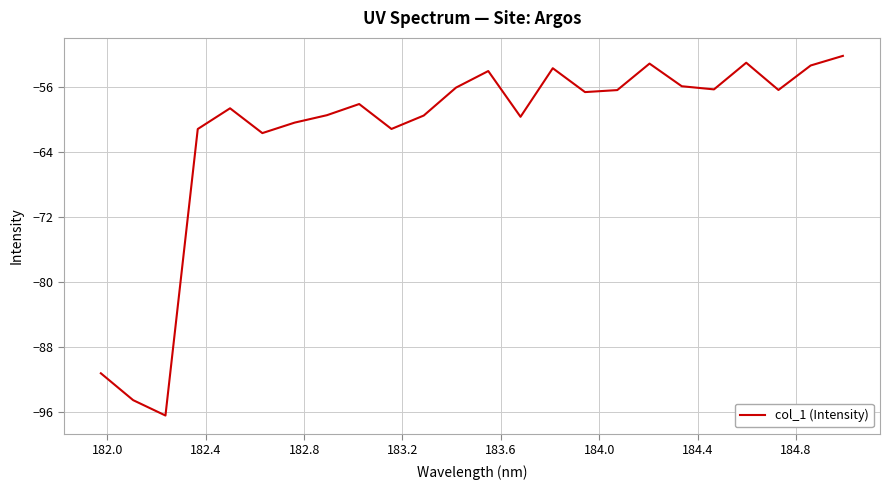

Is this an area chart (filled region under the line)?

No